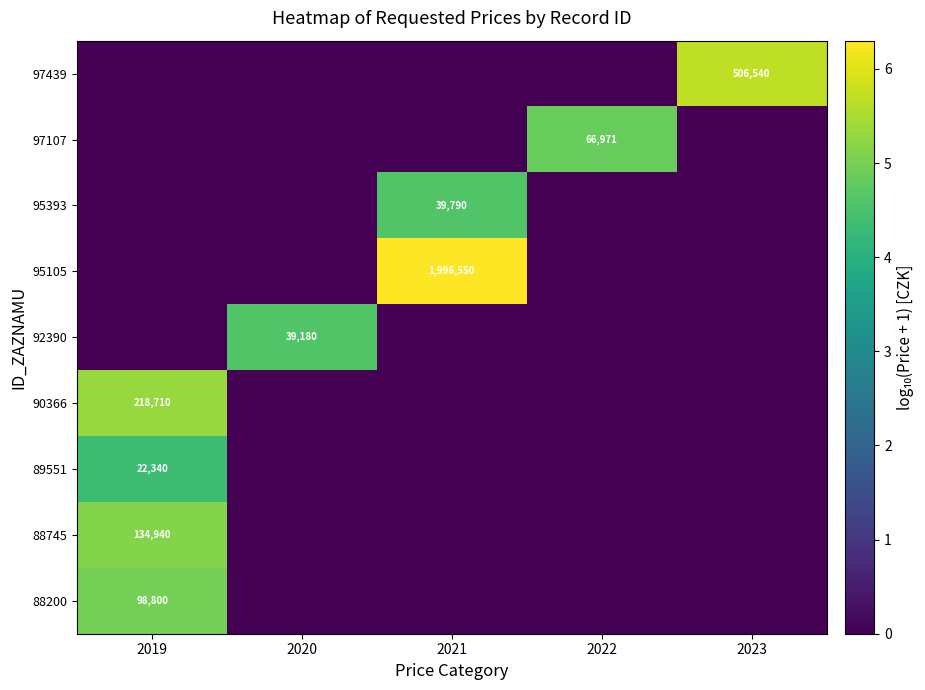

The value of 97439 at 2023 is 506540. True or false?

True